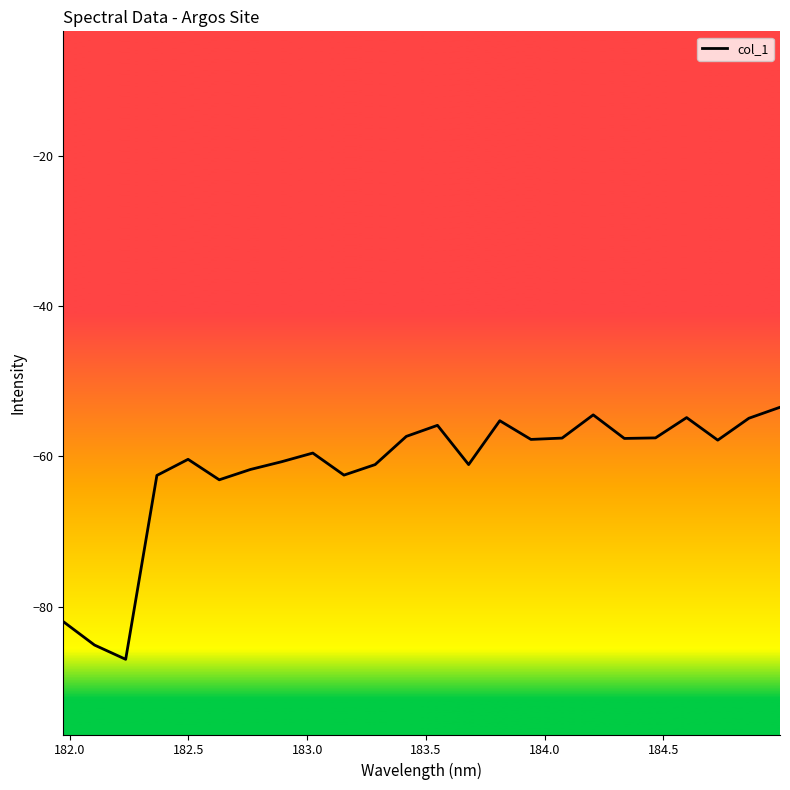

What is the difference between the maximum and minimum values?

33.5